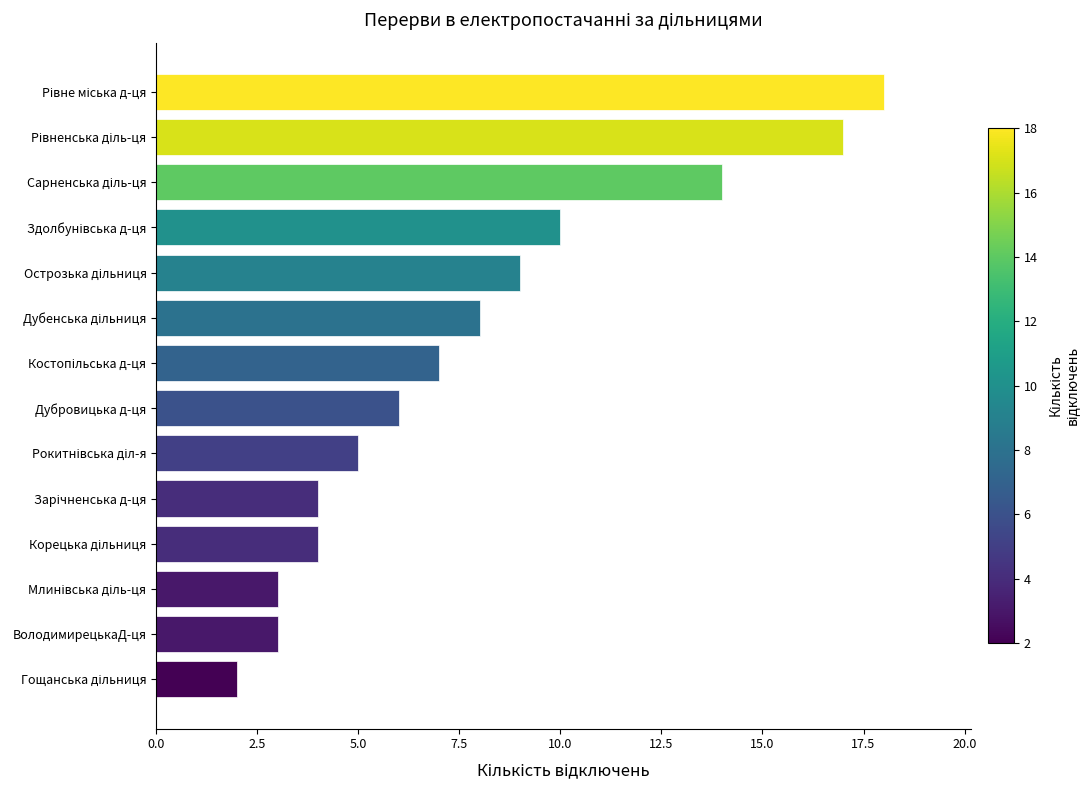

What is the greatest value displayed?

18